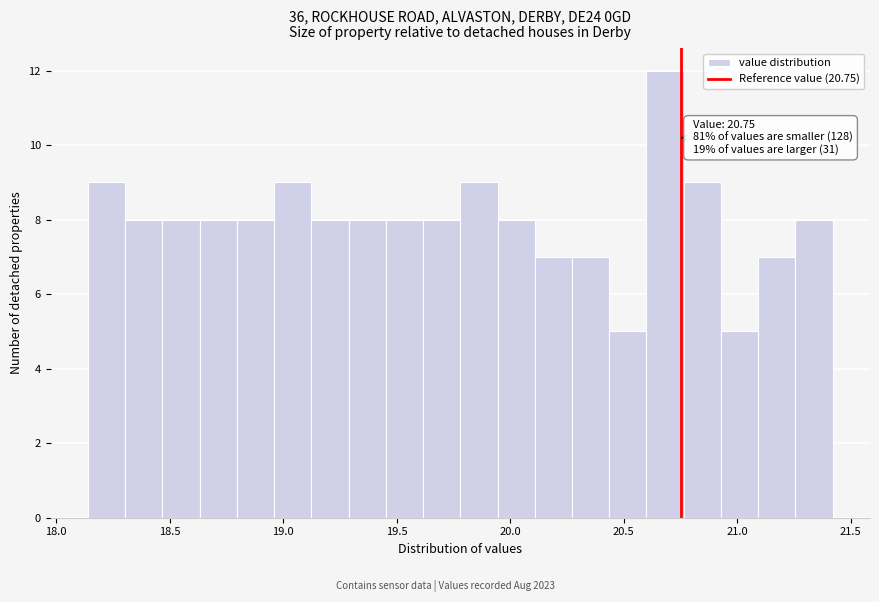

Read against the x-axis, roughly where is the centre of the tallest bar?

20.70